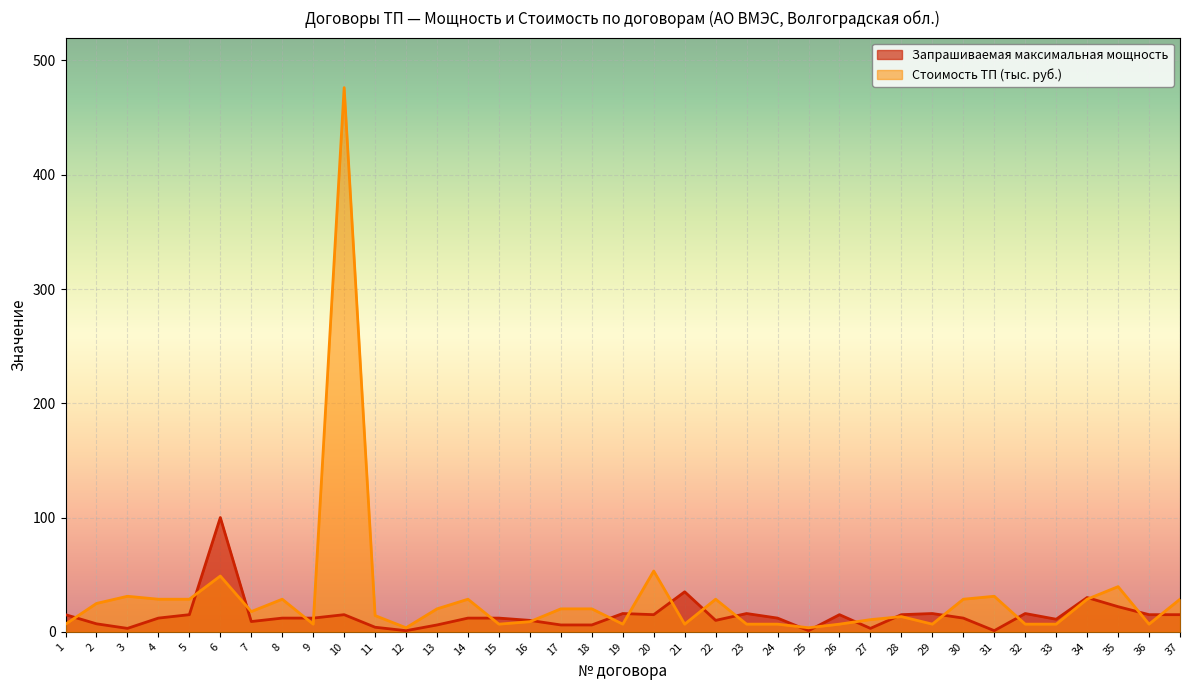

Does the chart display data point markers on the line(s)?

No